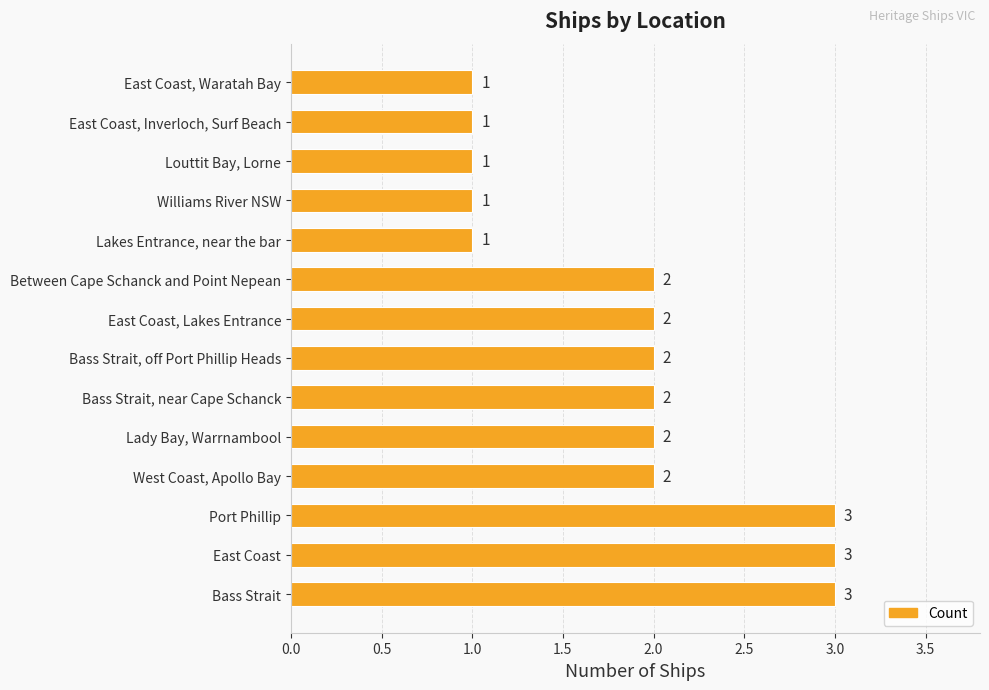

Is it true that the value at East Coast, Inverloch, Surf Beach is 1?

True